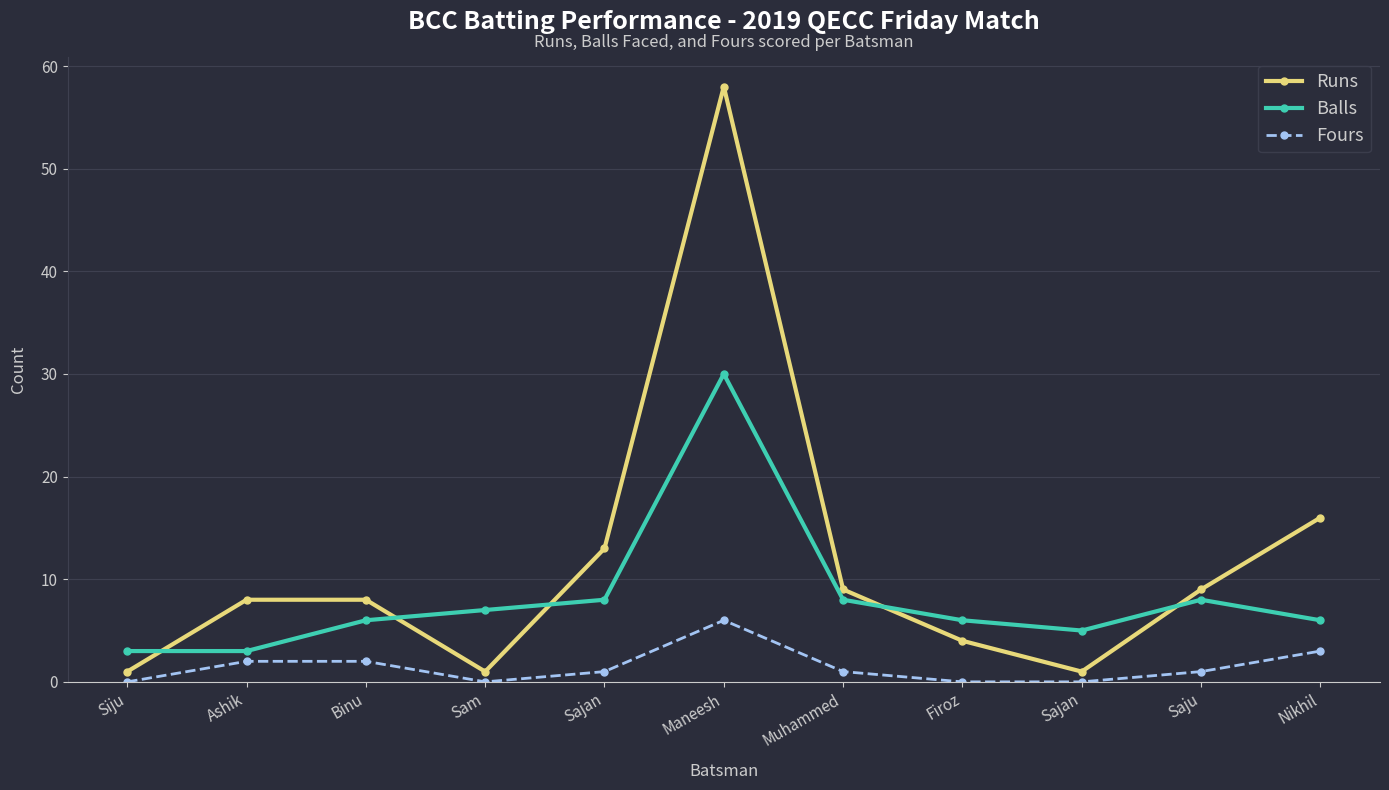

Count the number of data series in this chart.

3